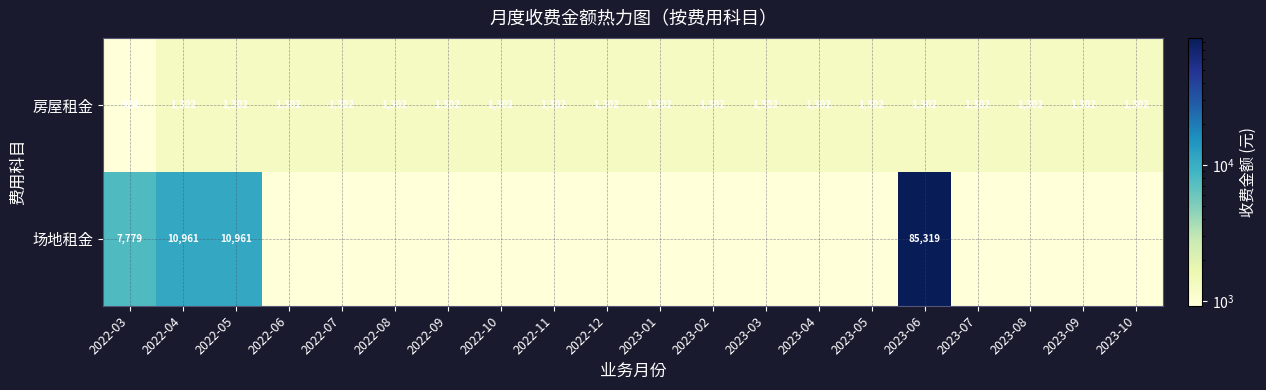

At which category is the sum across all series the highest?

2023-06